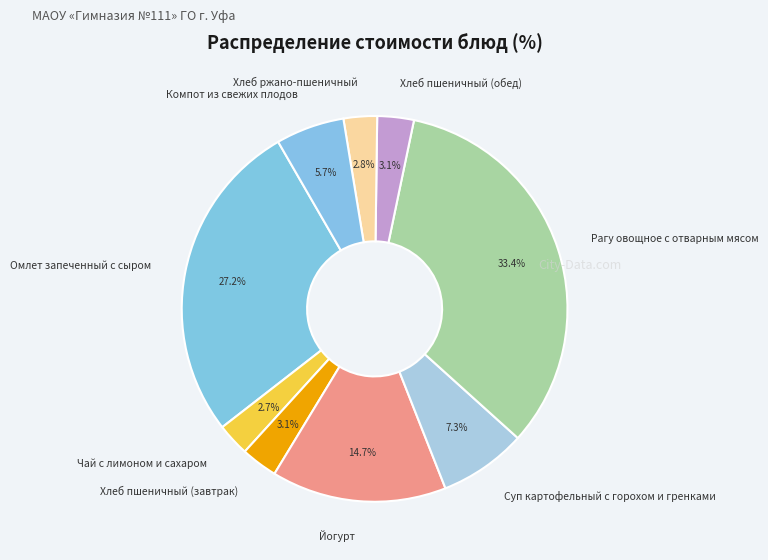

To the nearest percent, what percentage of the pie is Суп картофельный с горохом и гренками?

7%